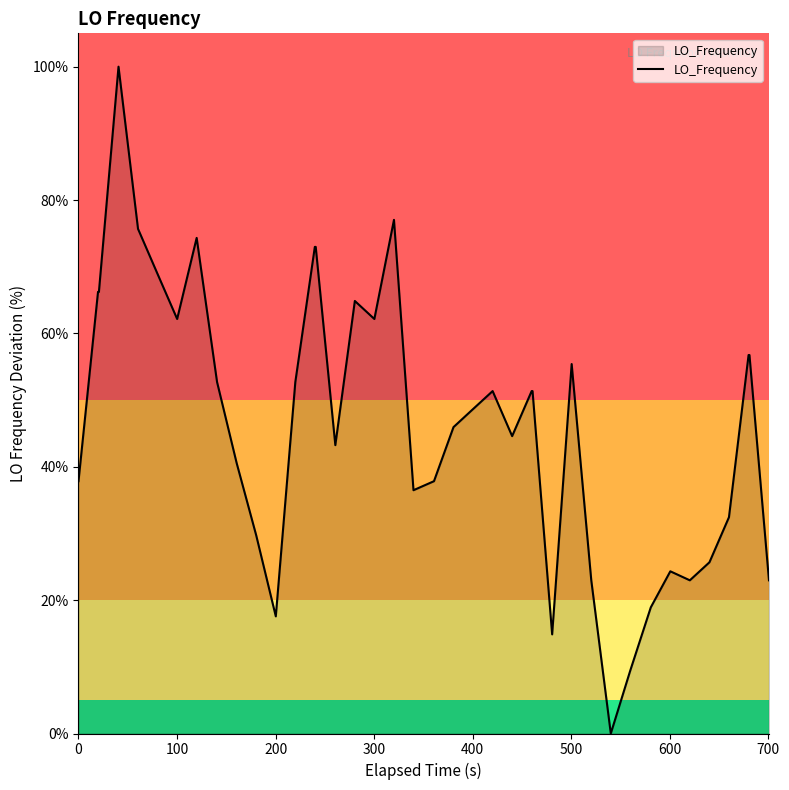

What is the difference between the maximum and minimum values?

100.0